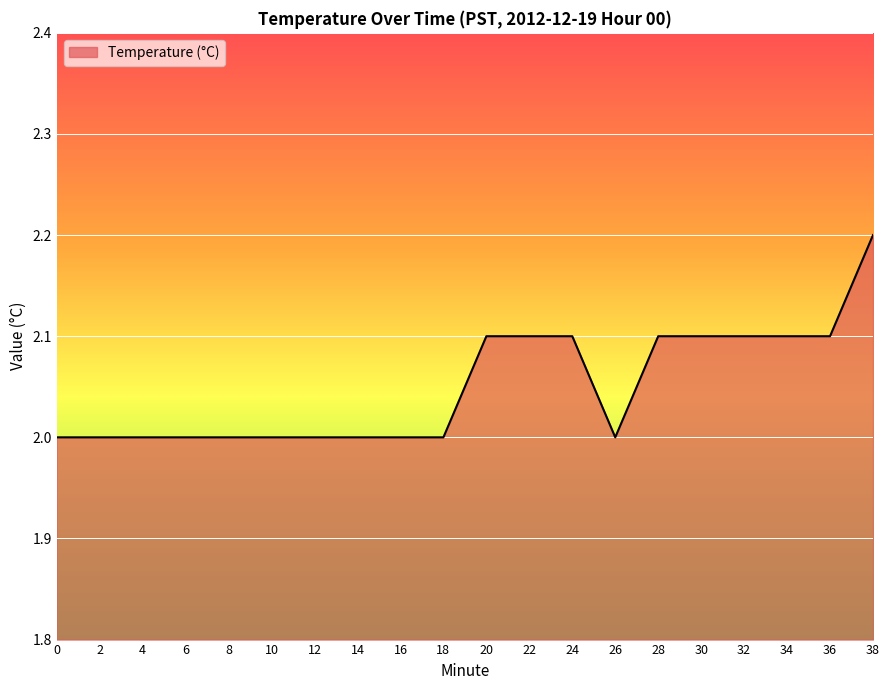

Approximately how many times larger is the value at 18 compared to 20?

1.0